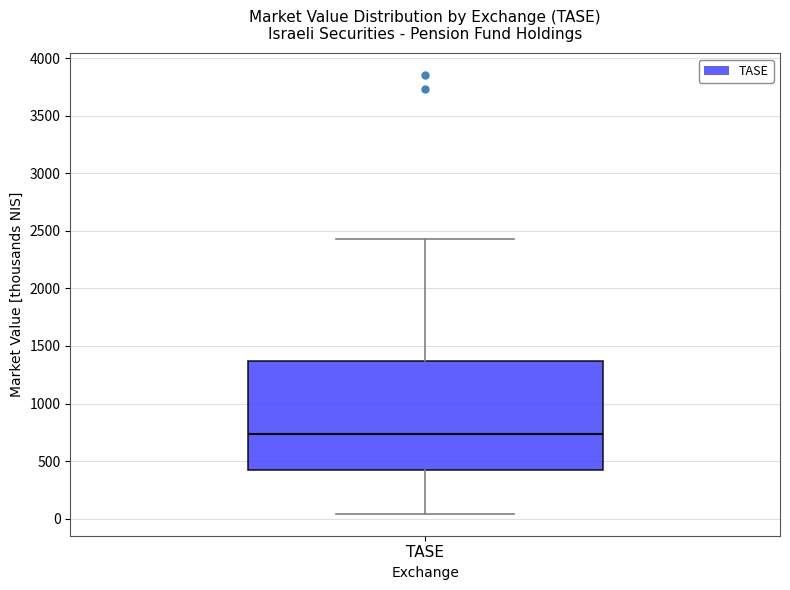

Where does the lower whisker of the box for TASE end on the y-axis? The values are not printed on the chart, so give them approximately, as read against the axis.

50